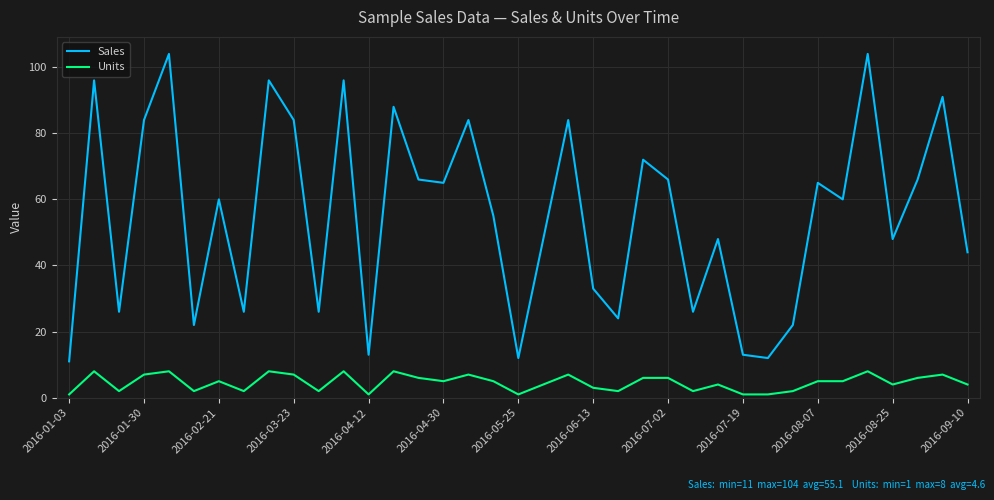

What are all the series names shown in the legend?

Sales, Units